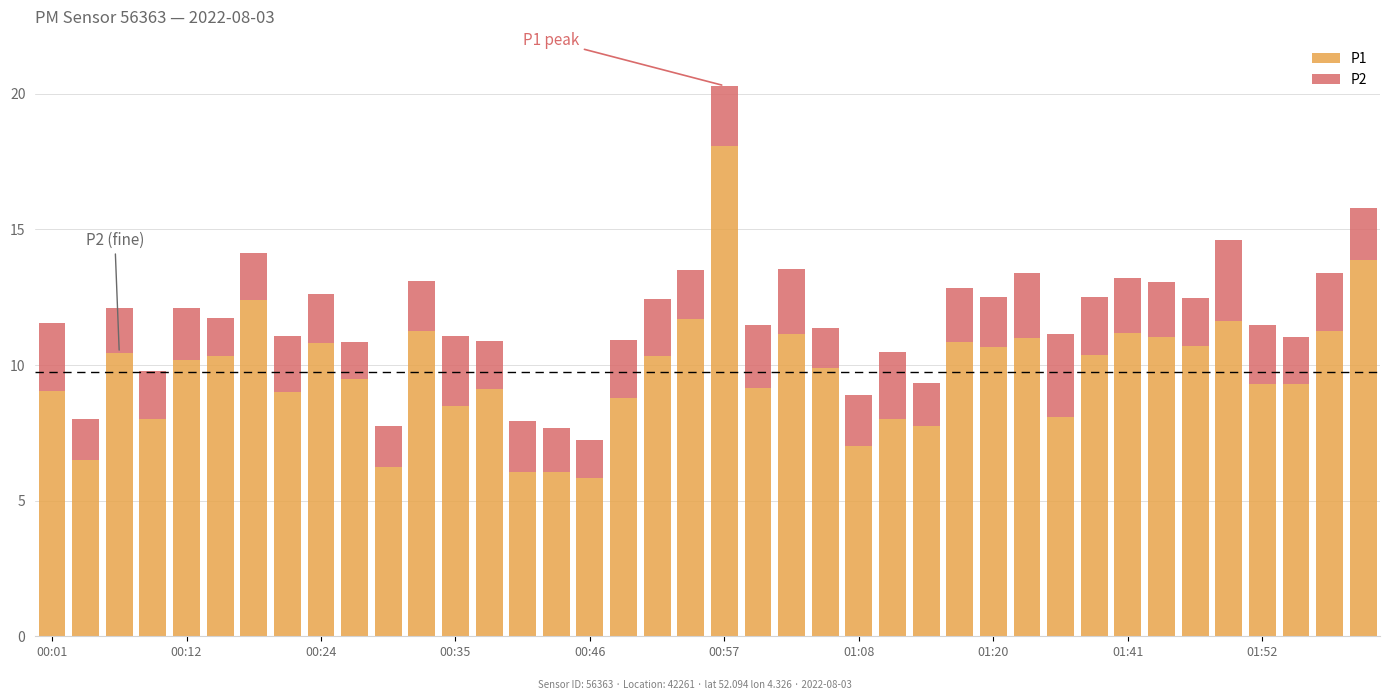

What is the difference between the second highest and second lowest values in the P1 series?

7.8